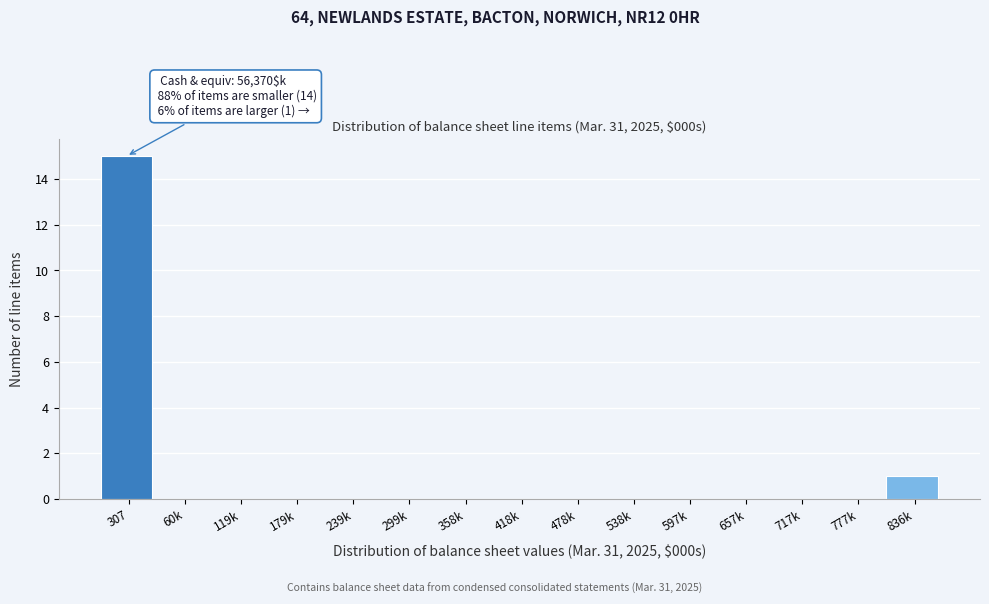

Reading left to right, transcribe all the data shown in this chart.

307=15	60k=0	119k=0	179k=0	239k=0	299k=0	358k=0	418k=0	478k=0	538k=0	597k=0	657k=0	717k=0	777k=0	836k=1